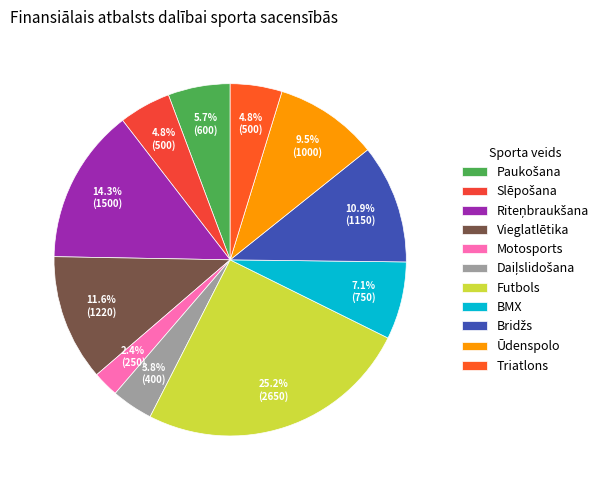

Combined, do Bridžs and Daiļslidošana account for over 50%?

No